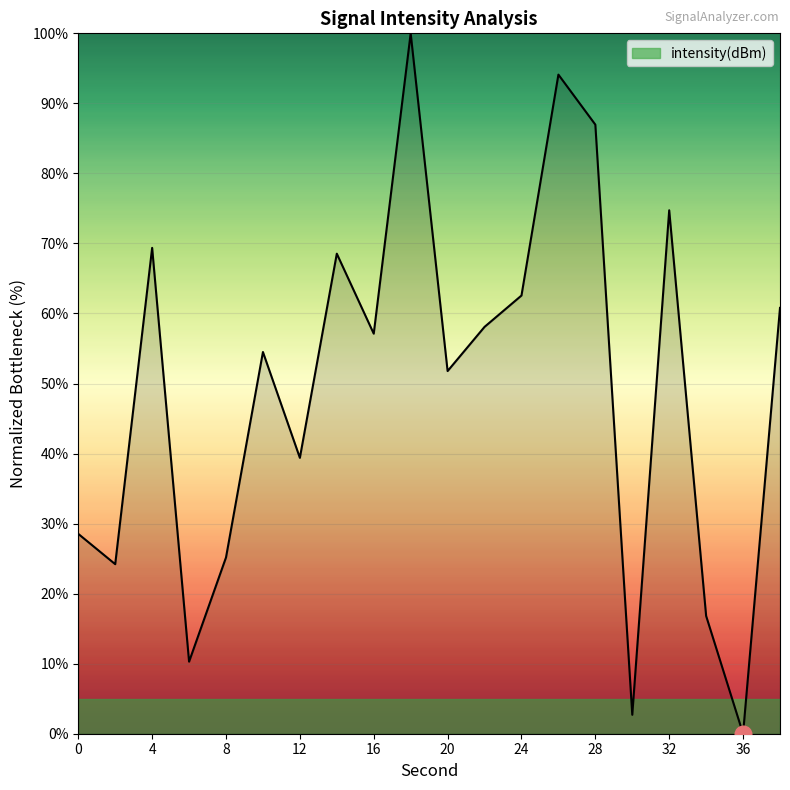

How many values are below 57?

10